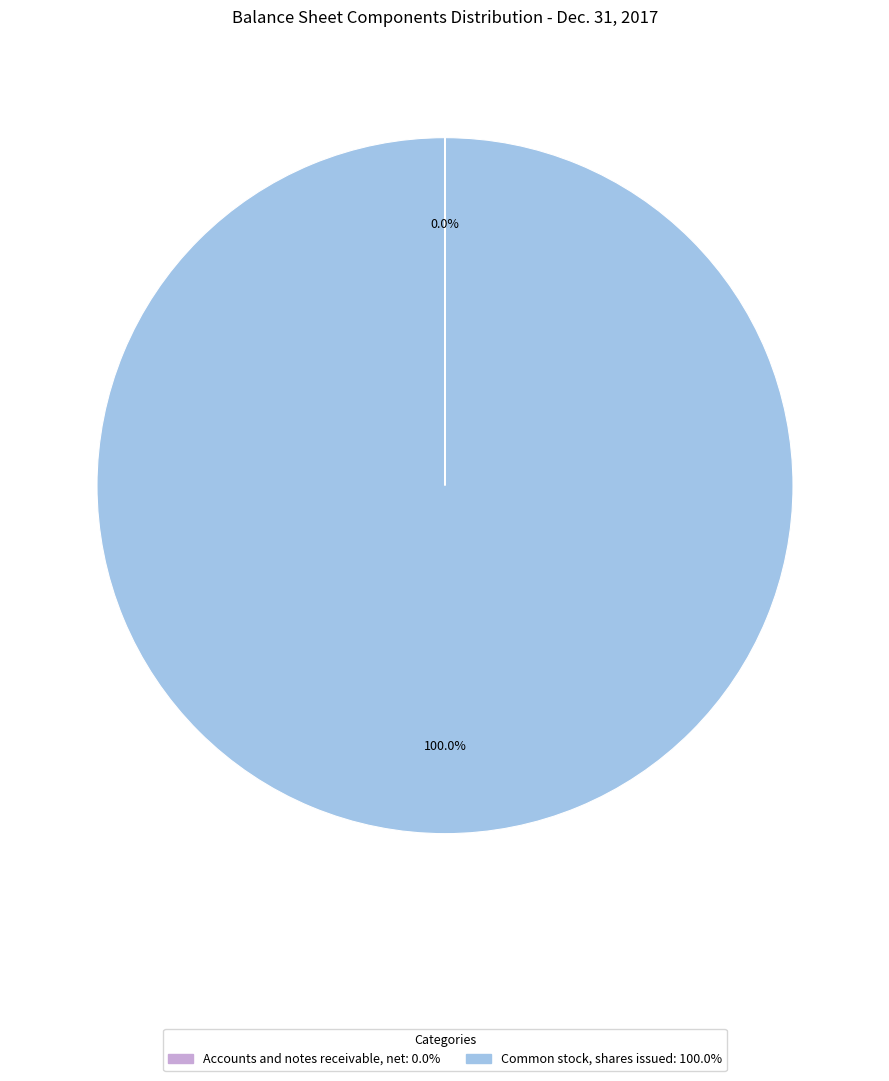

Is there any slice that represents more than half of the pie?

Yes